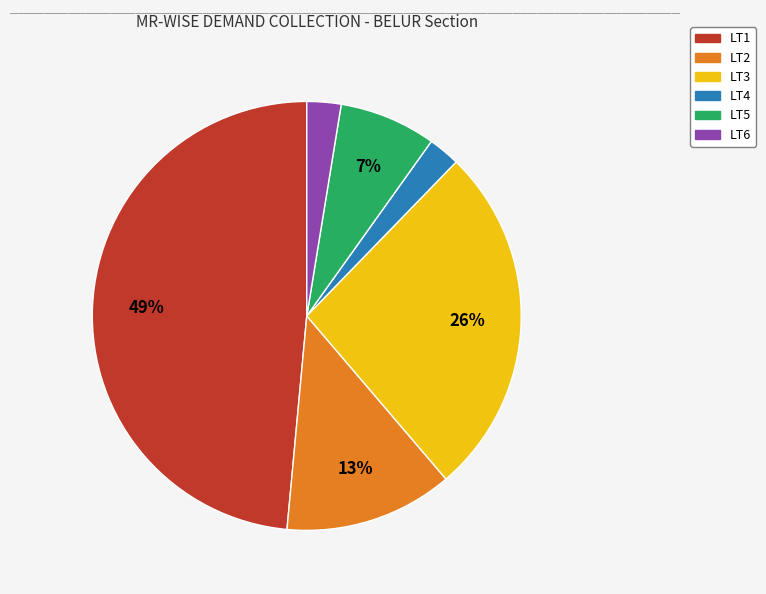

Combined, do LT3 and LT2 account for over 50%?

No